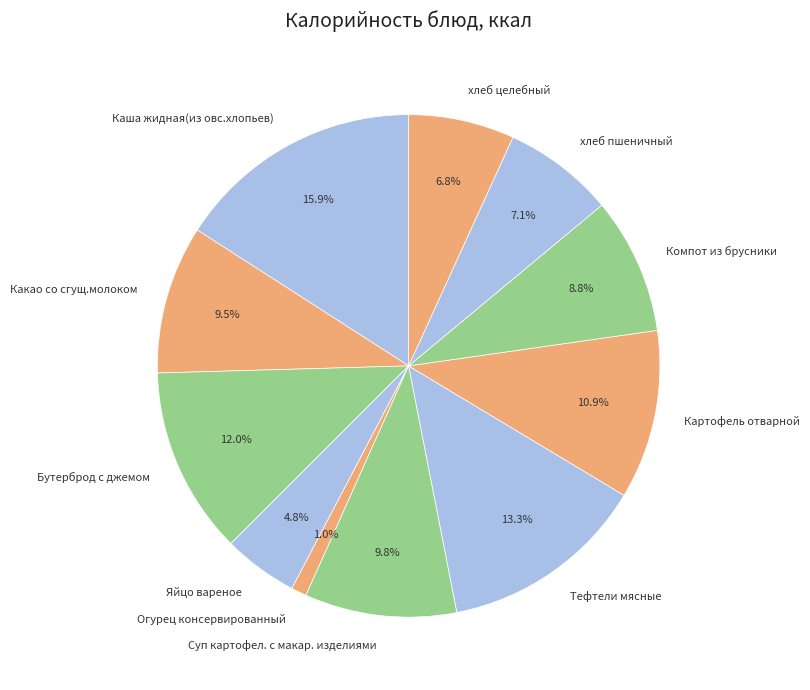

True or false: хлеб целебный accounts for 21% of the total.

False